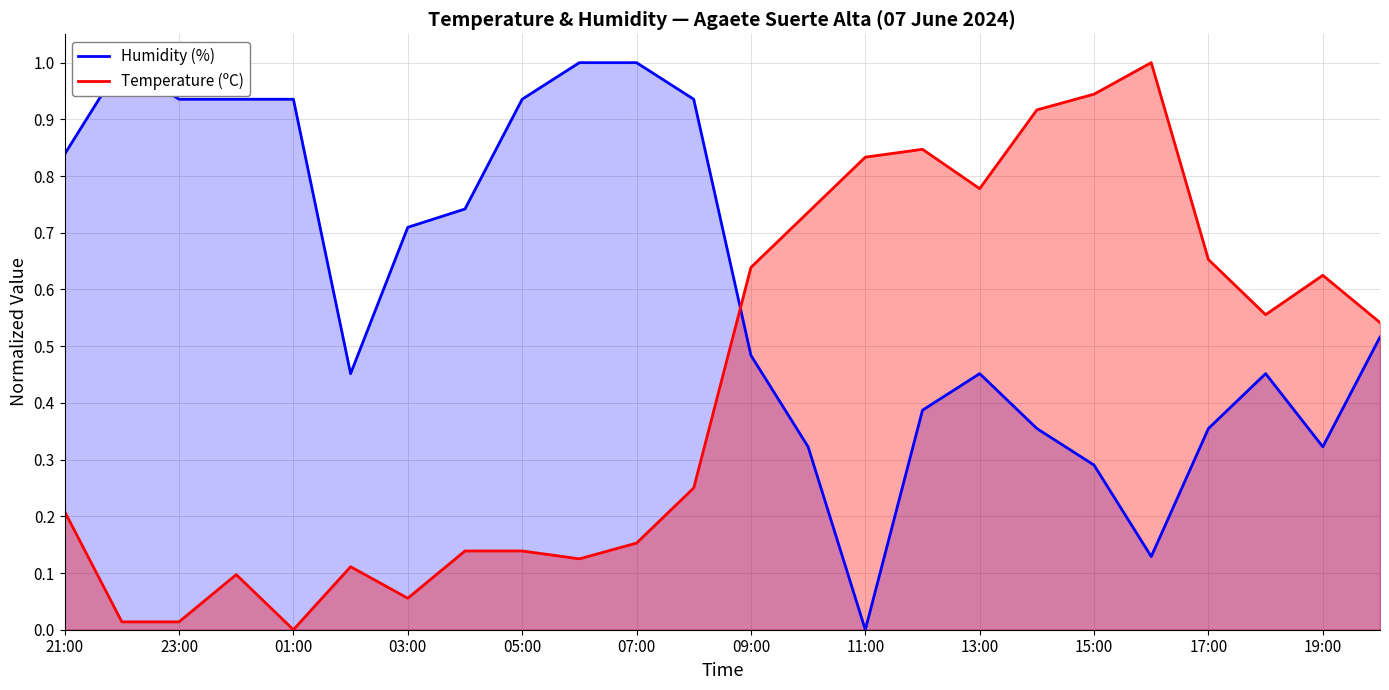

Rank the series by their maximum value, from lowest to highest.

Humidity (%), Temperature (ºC)